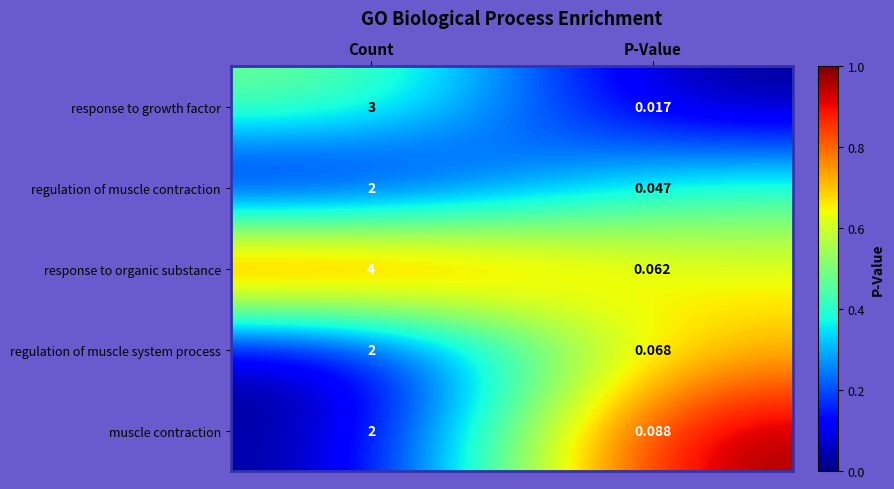

Which series has the largest total across all categories?

response to organic substance